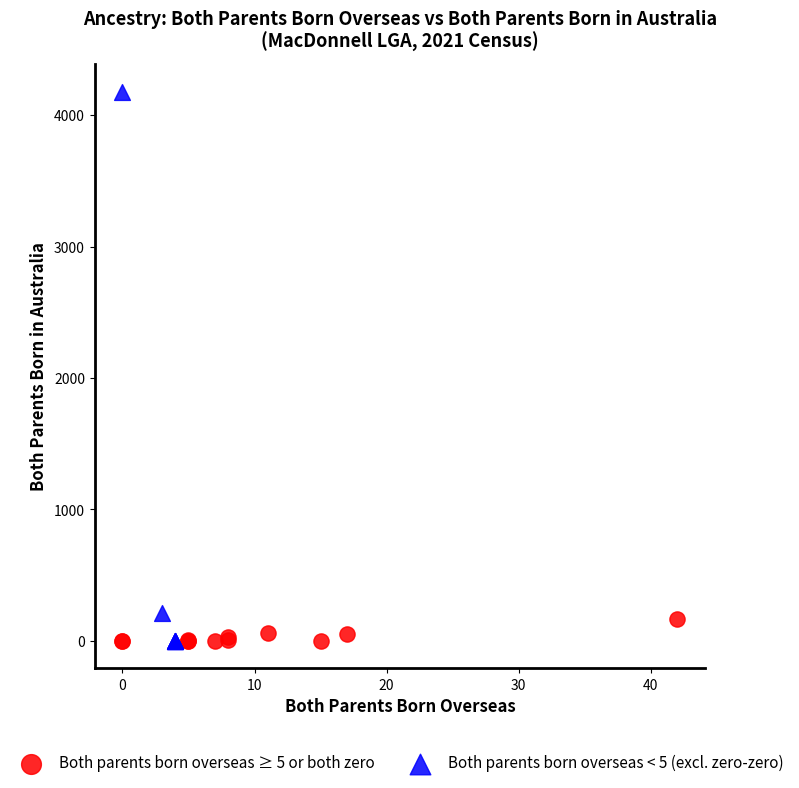

Which series contains the highest Y value?

Both parents born overseas < 5 (excl. zero-zero)